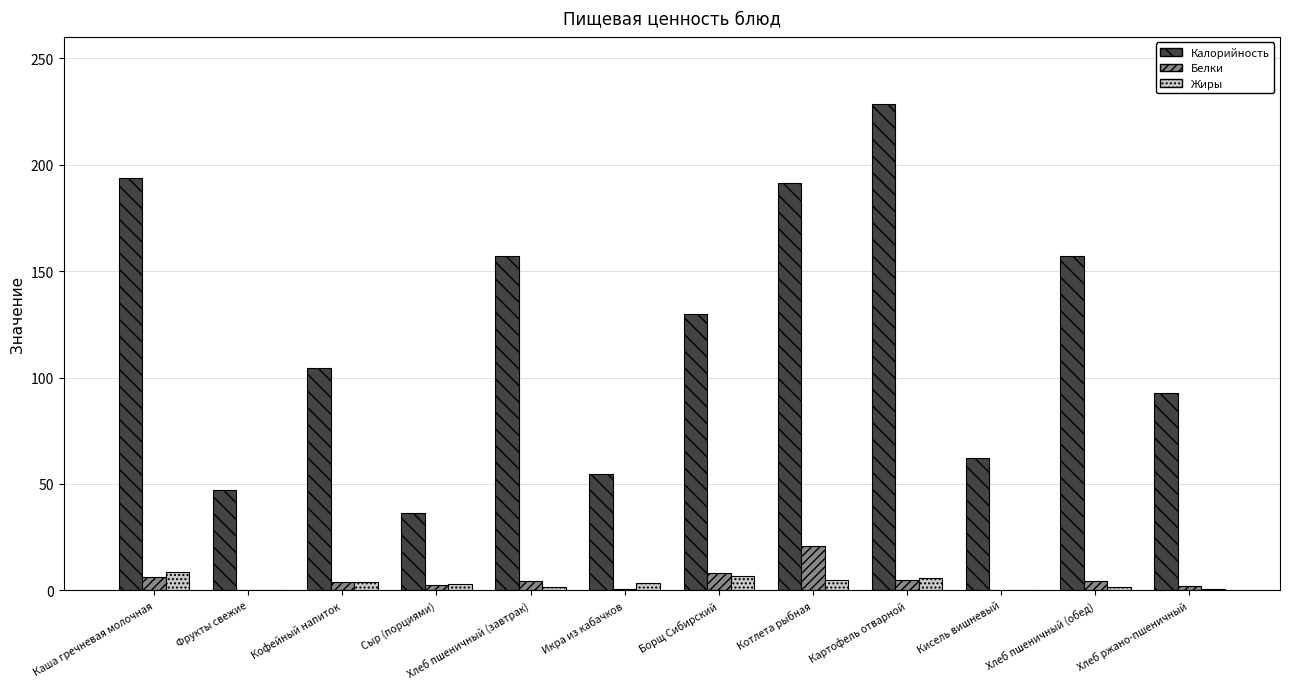

The Белки series shows 6.4 at Каша гречневая молочная. True or false?

True